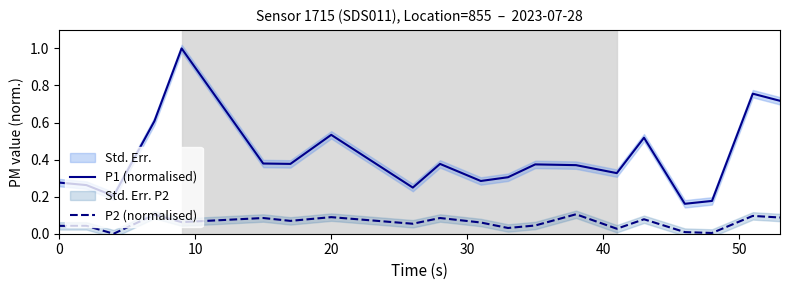

What are all the series names shown in the legend?

P1 (normalised), P2 (normalised)